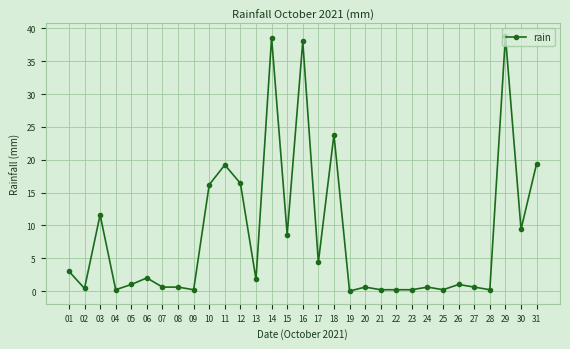

At which category does the data reach its first local valley?

02